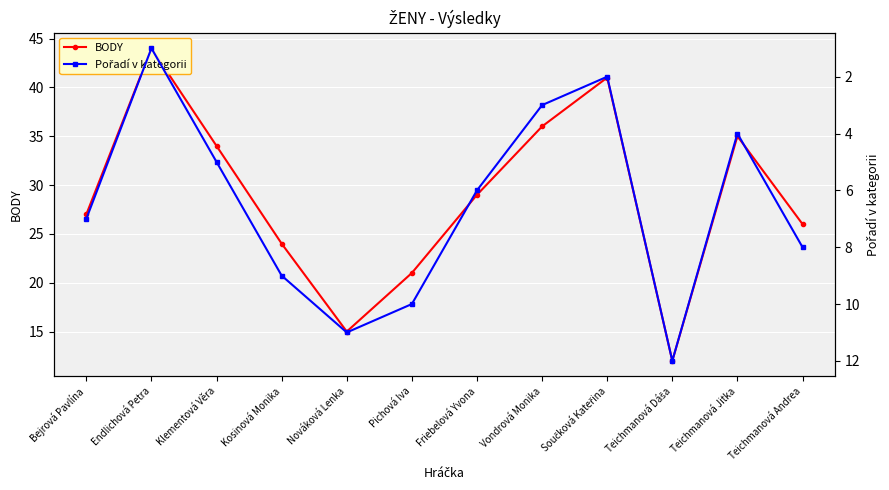

At which label does Pořadí v kategorii reach its peak?

Teichmanová Dáša